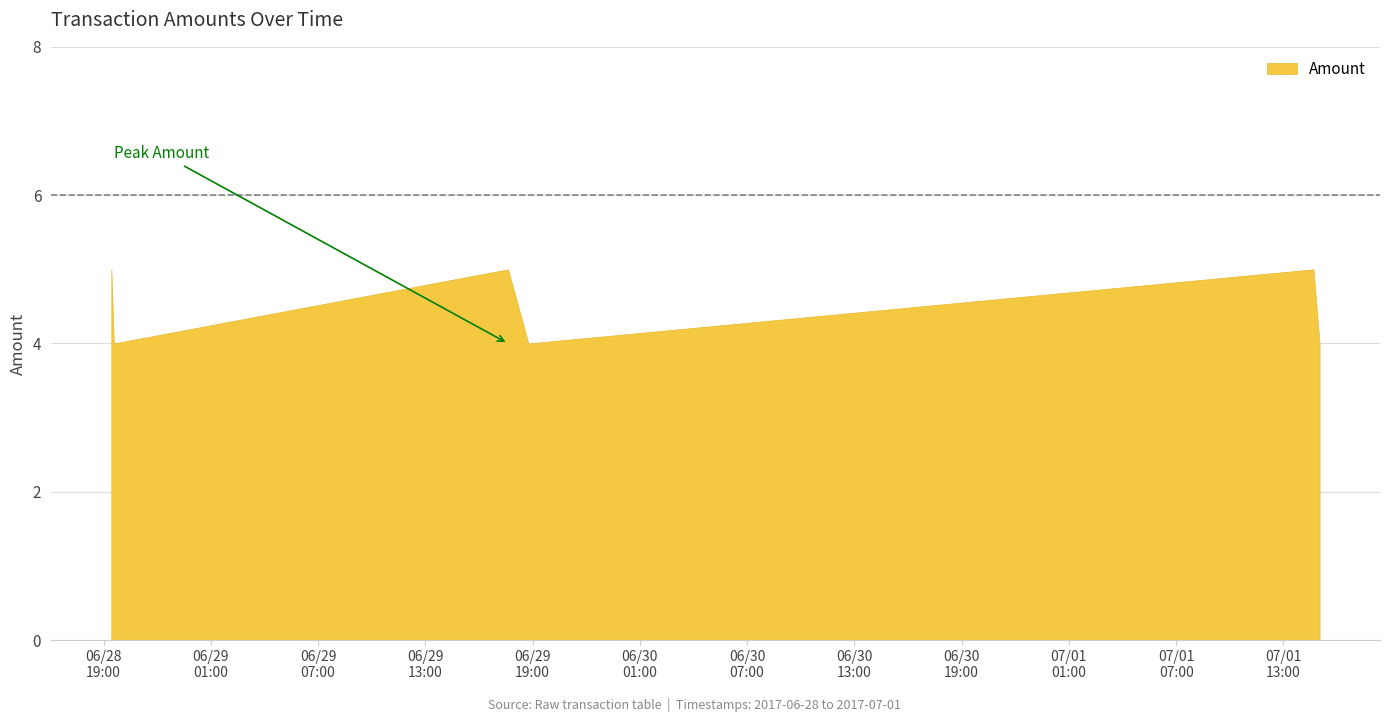

What is the sum of all values?

27